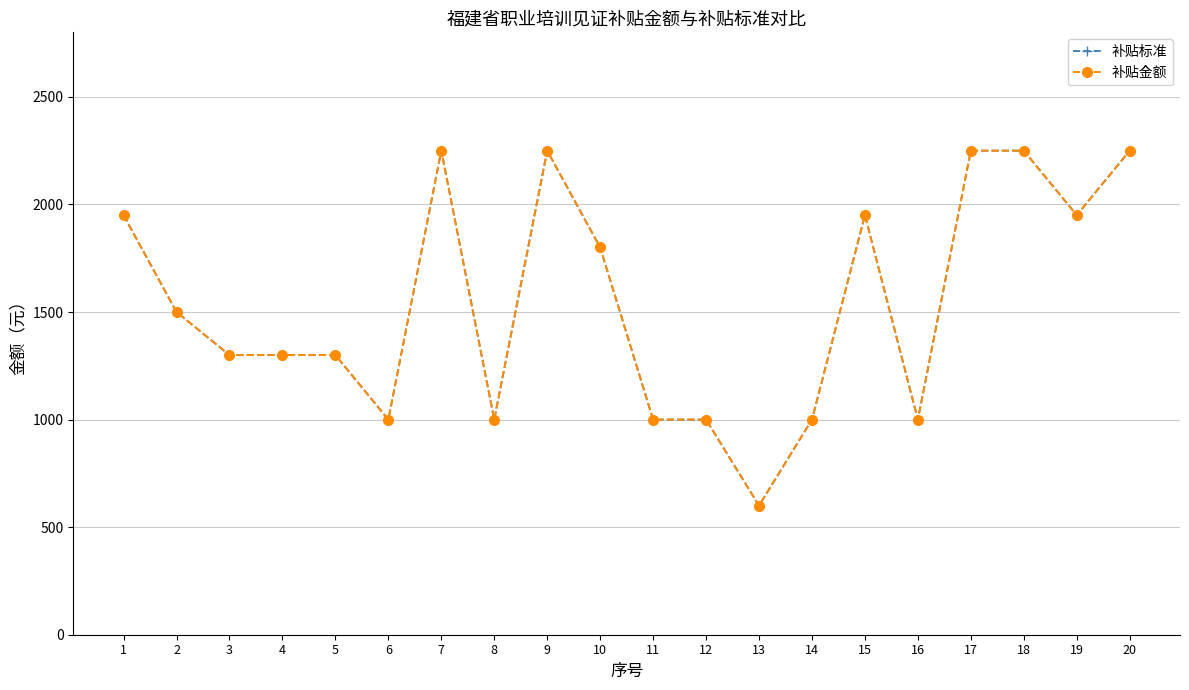

Does the chart have visible grid lines?

Yes